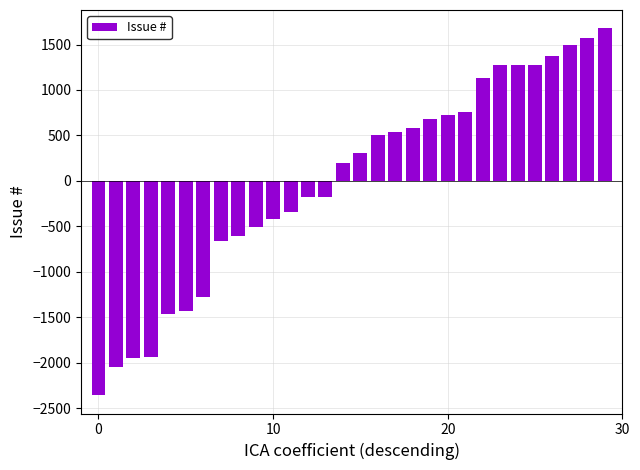

What is the value of the 23rd bar from the left?

1132.4